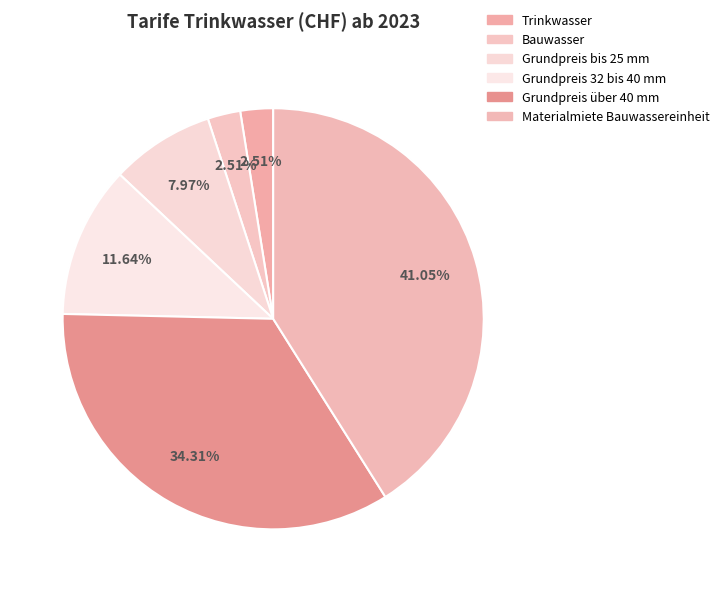

Is it true that Trinkwasser is 3% of the pie?

True